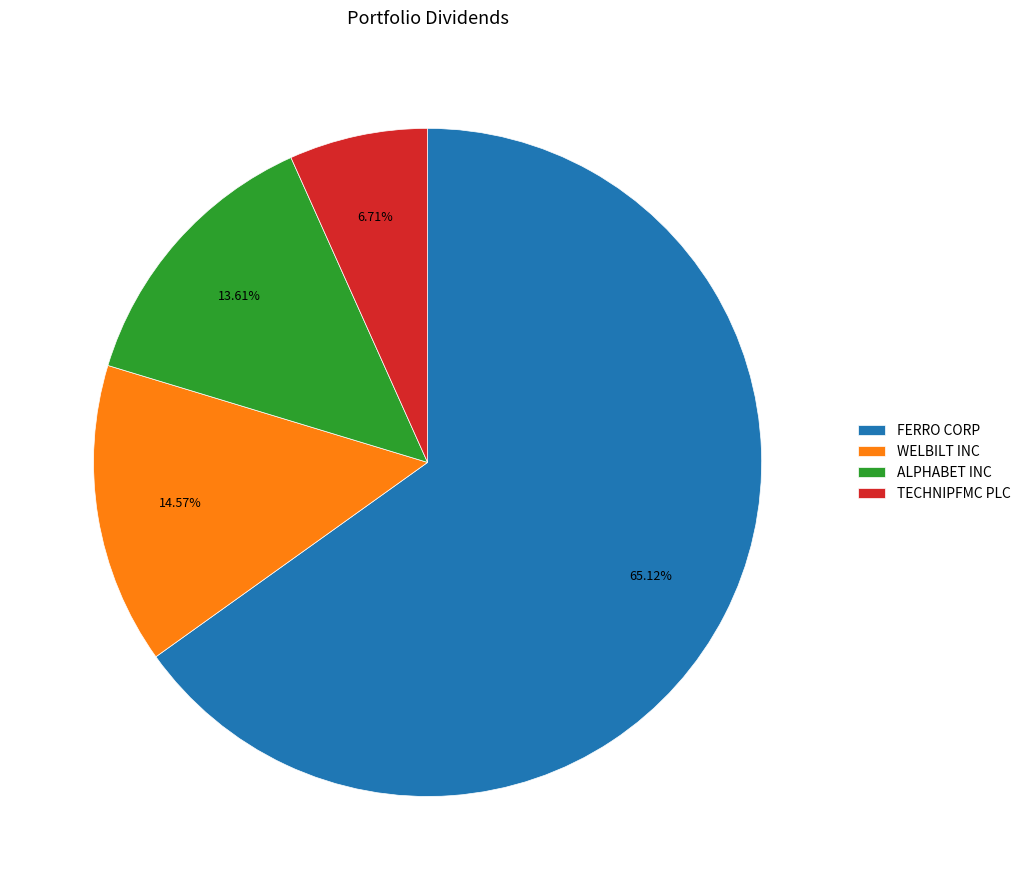

Rank the categories by value from highest to lowest.

FERRO CORP, WELBILT INC, ALPHABET INC, TECHNIPFMC PLC